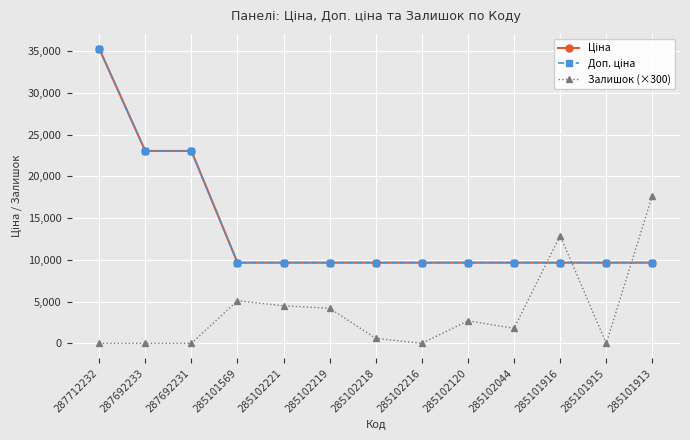

At how many categories does at least one series exceed 11379?

5